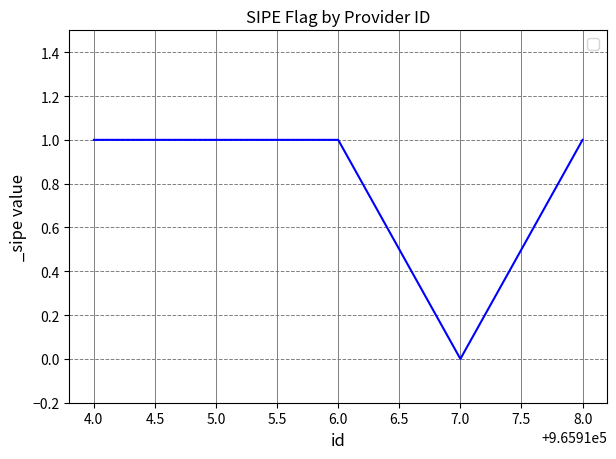

What is the ratio of the value at 5.0 to the value at 4.0?

1.0